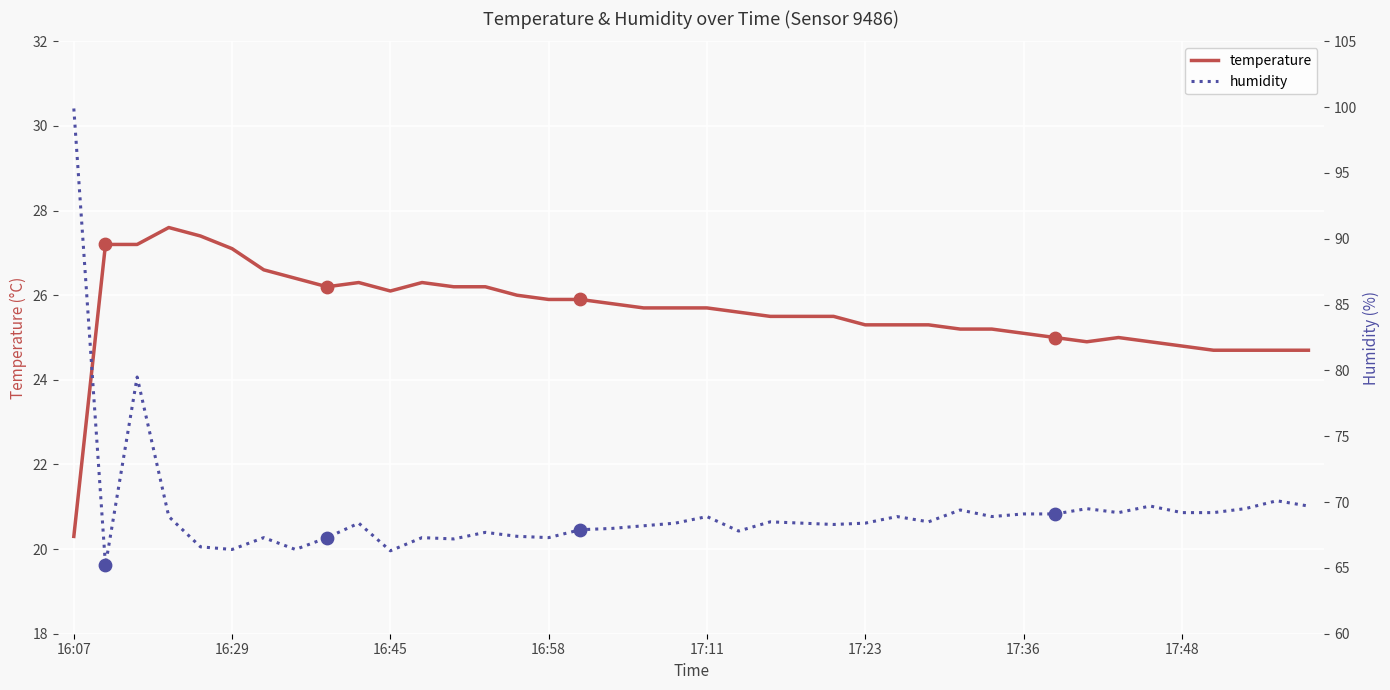

Which series reaches the maximum Y coordinate?

humidity